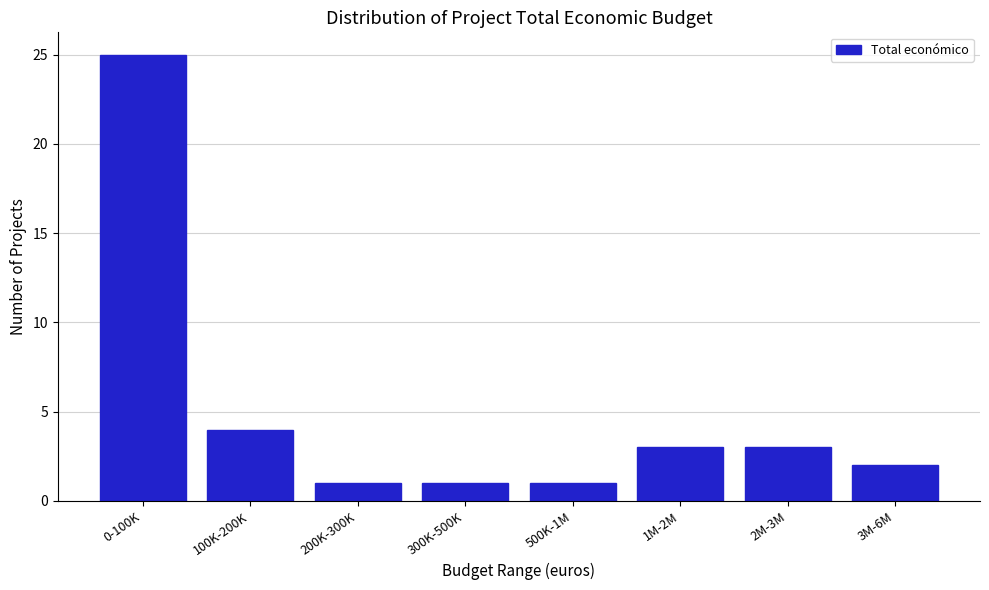

Reading left to right, what are all the values shown in this chart?

25	4	1	1	1	3	3	2